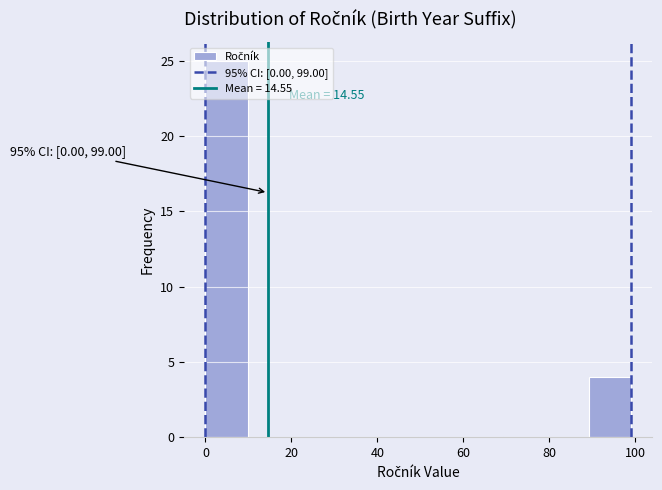

Over which range of the x-axis is the bar tallest?

0 to 10